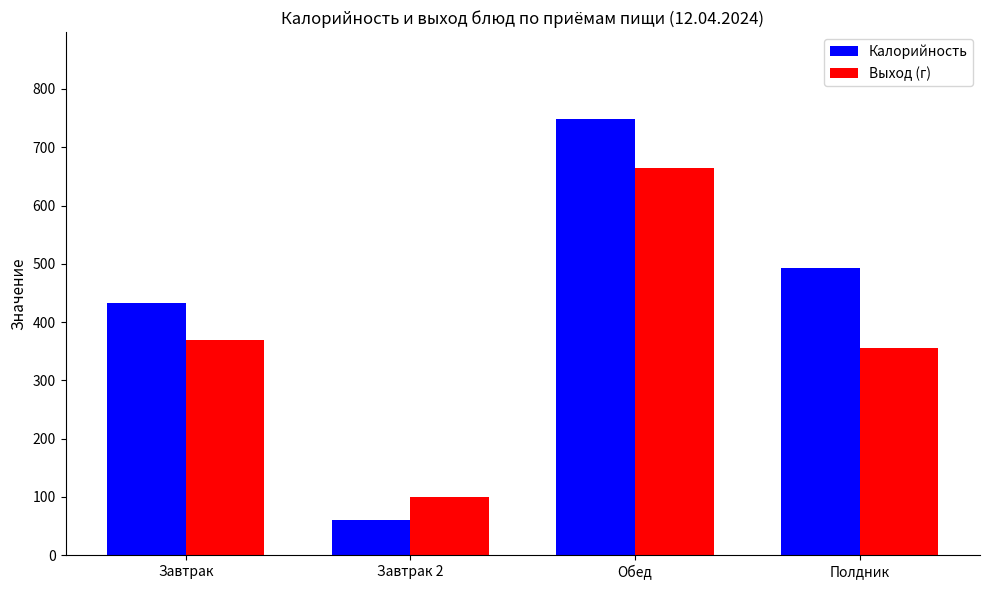

What position from the right is Завтрак?

4